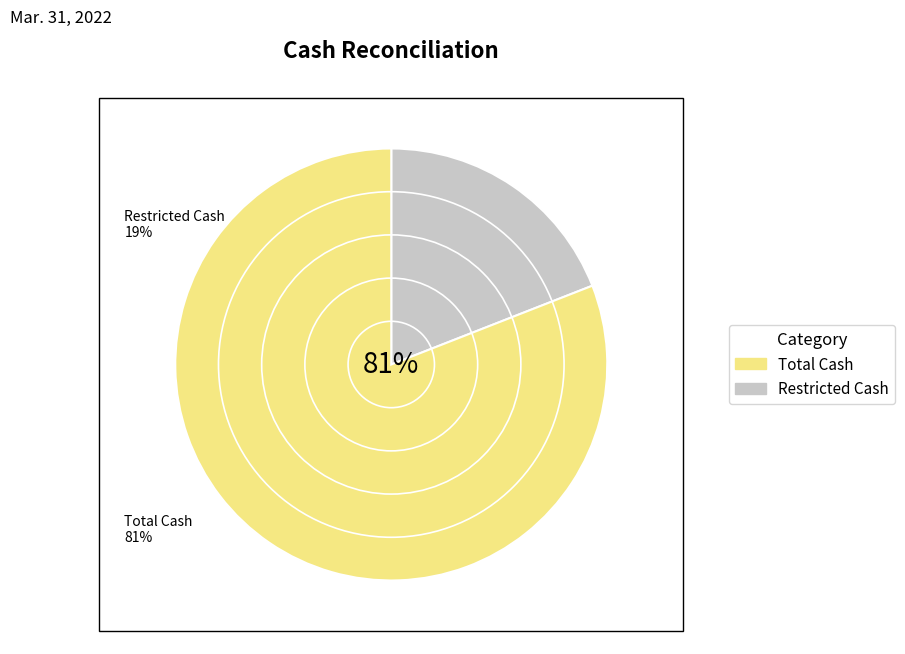

The Restricted Cash slice represents 34% of the pie. True or false?

False